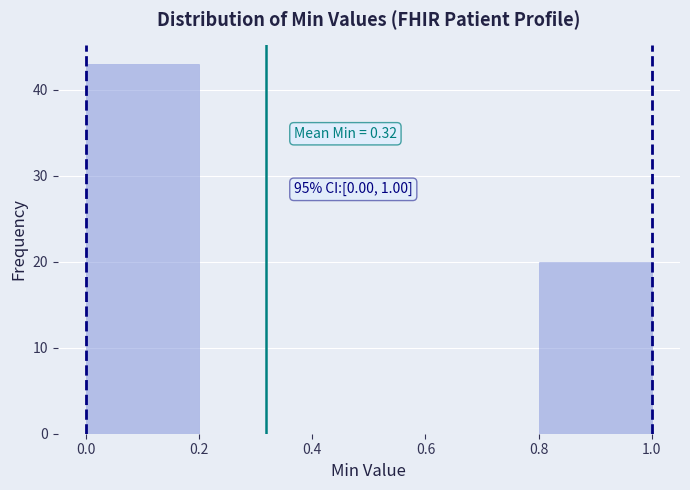

Over which range of the x-axis is the bar tallest?

0.0 to 0.2